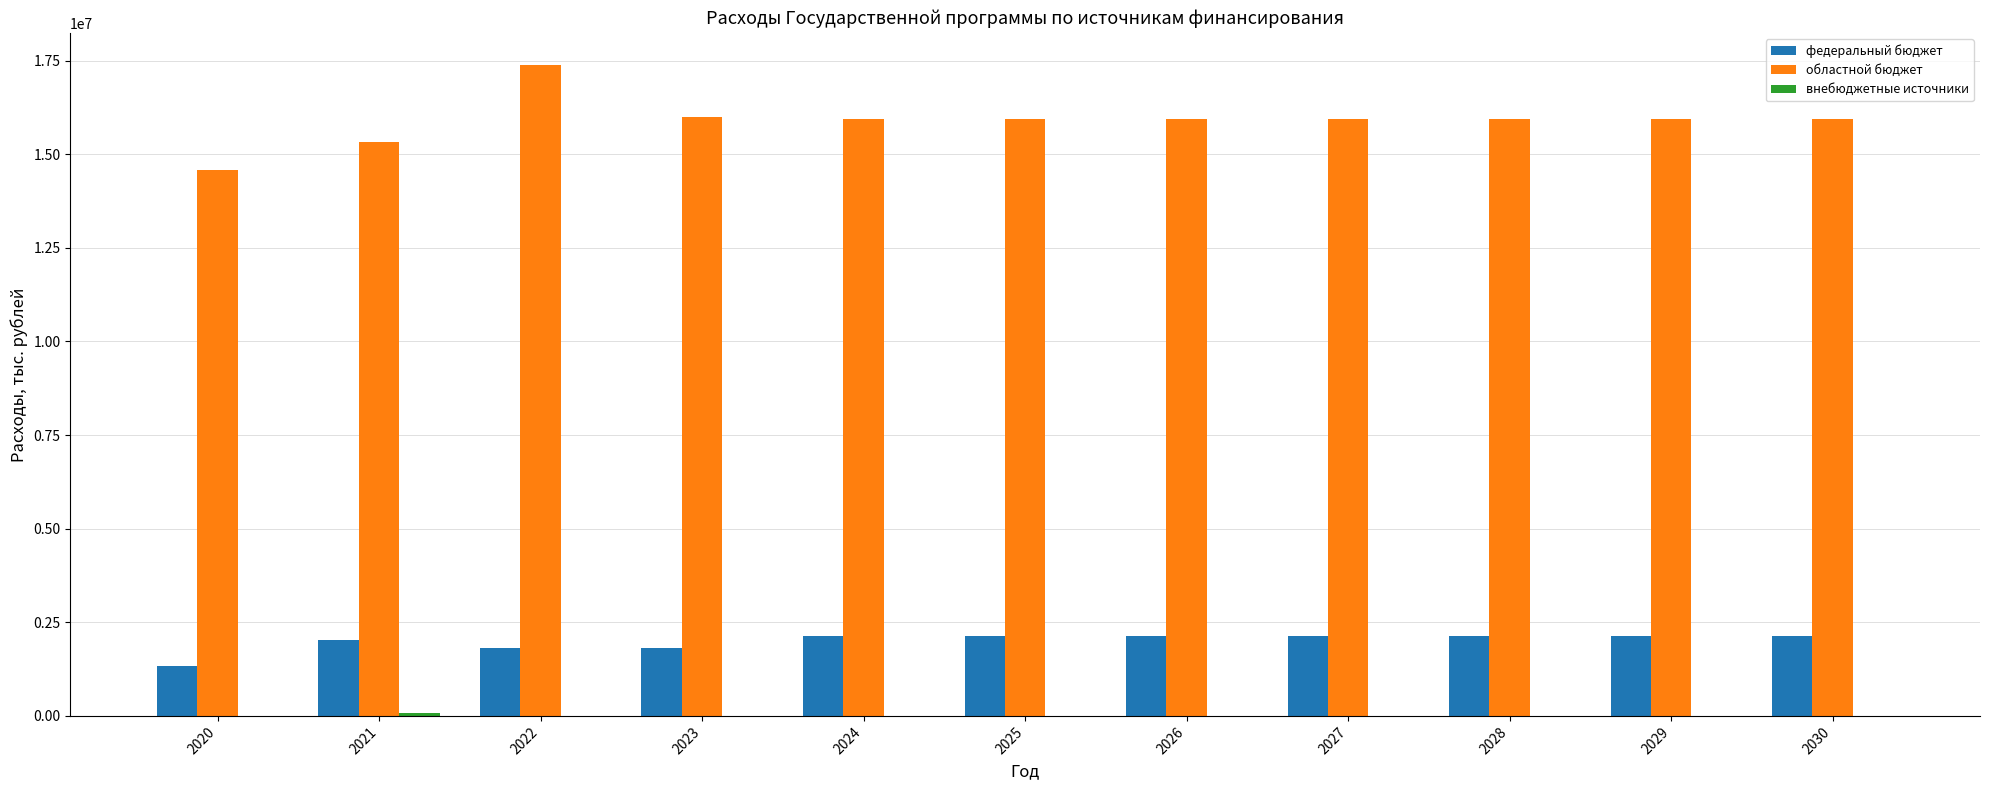

How many values in the федеральный бюджет series exceed 2132196?

7